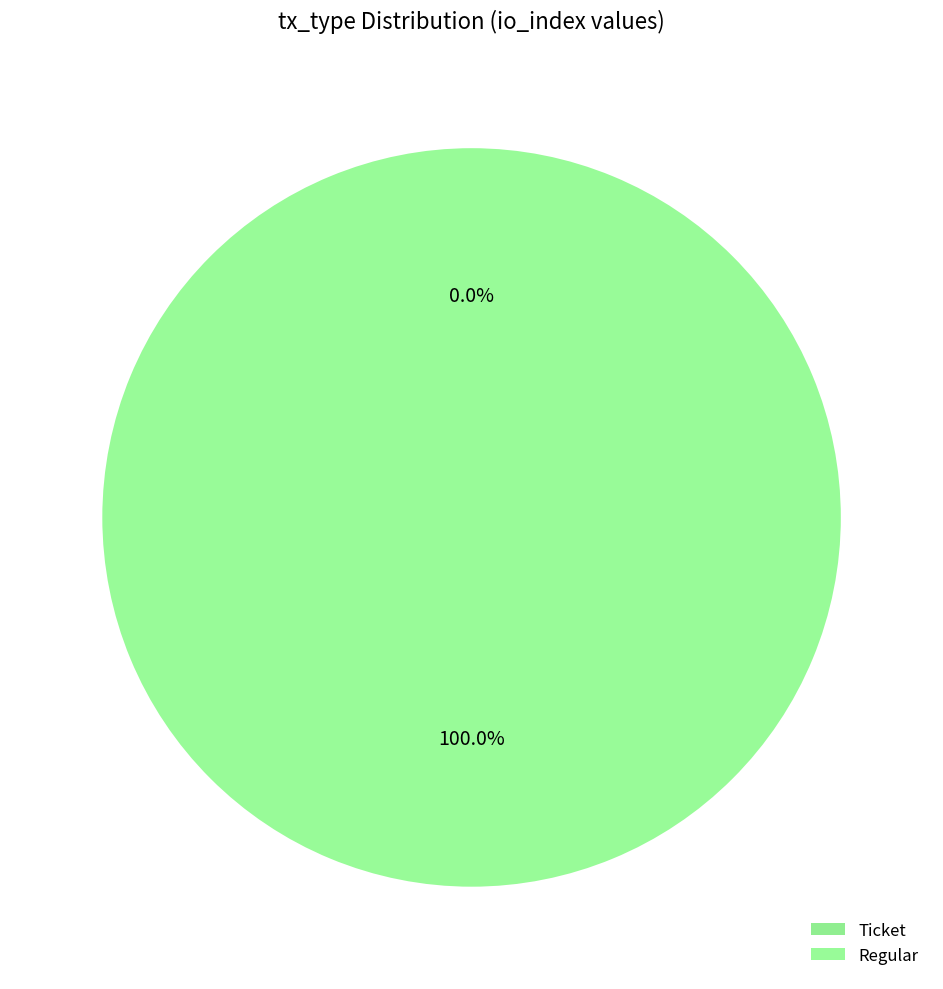

Which slice is the smallest?

Ticket